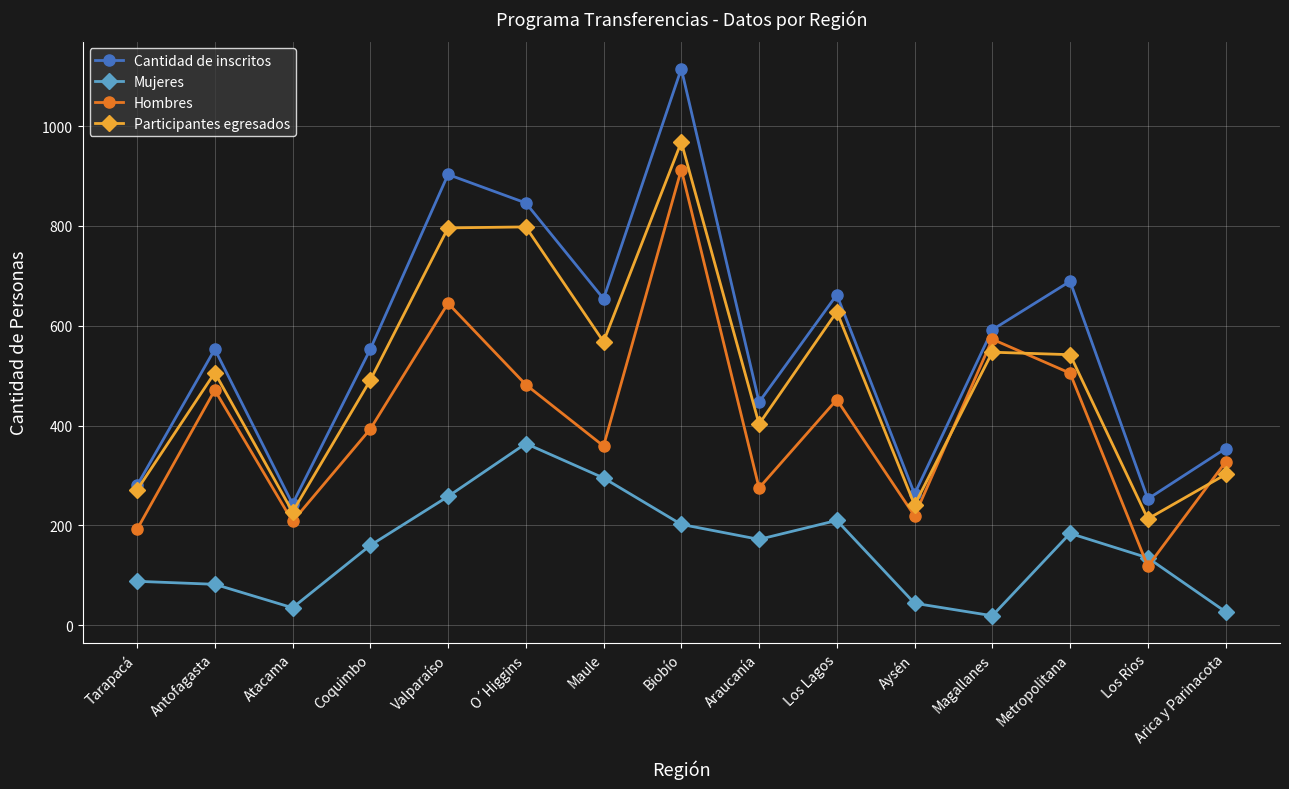

What is the smallest value displayed?

19